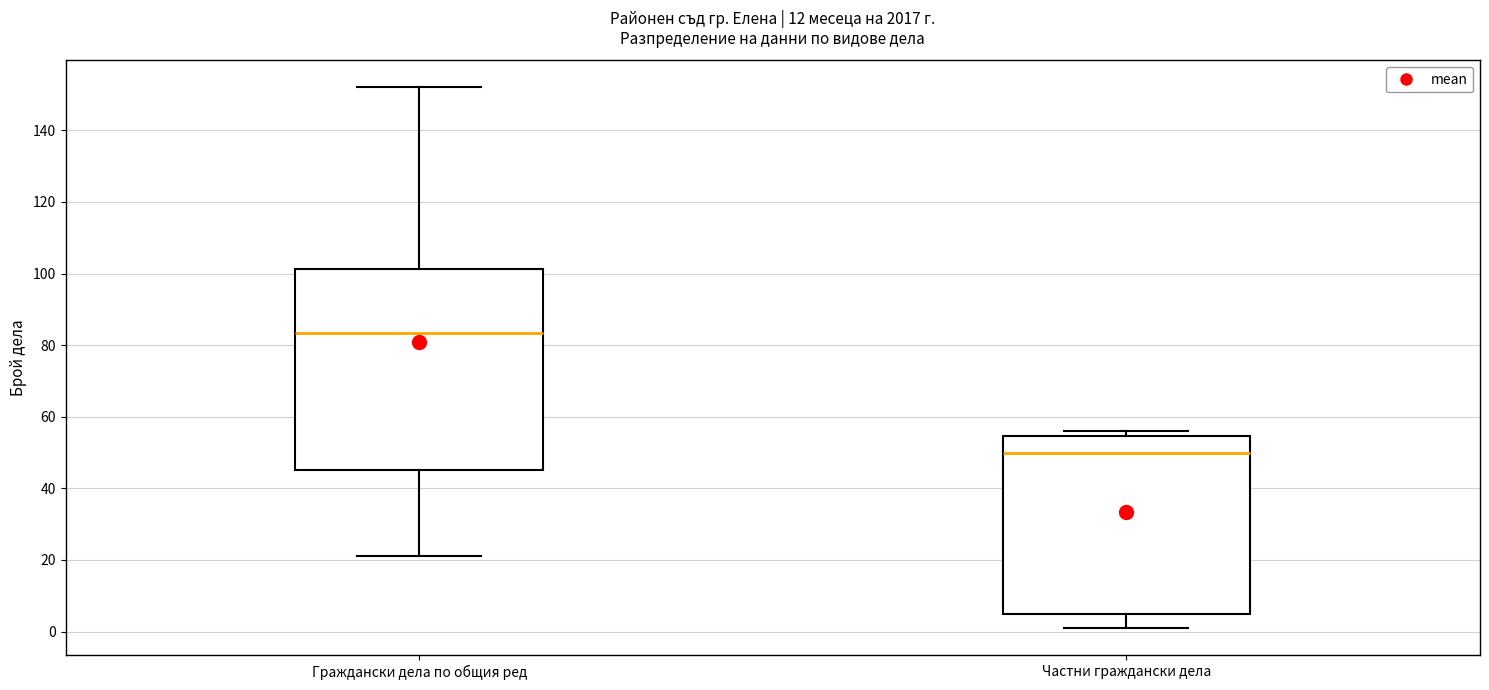

Reading left to right, transcribe this box plot: for each box, give where its median line is, the range the box spans, and where its two whiskers end, as read against the y-axis. The values are not printed on the chart, so give them approximately, as read against the axis.

Граждански дела по общия ред: median 84, box 46 to 102, whiskers 22 to 152
Частни граждански дела: median 50, box 6 to 54, whiskers 2 to 56